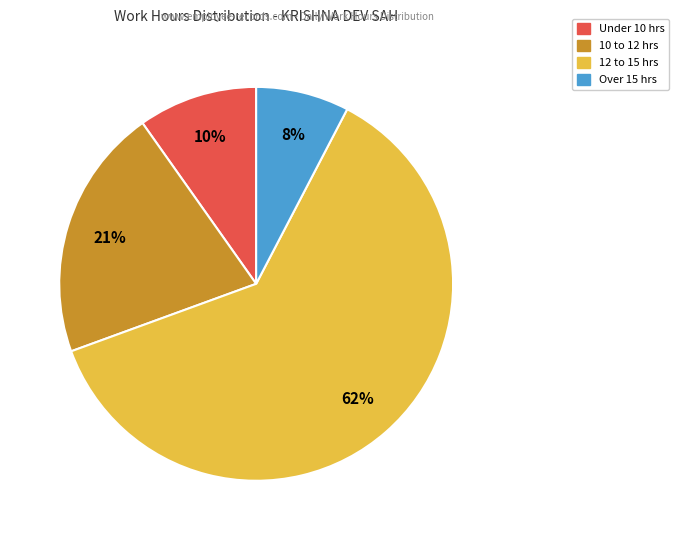

To the nearest percent, what is the average slice percentage?

25%